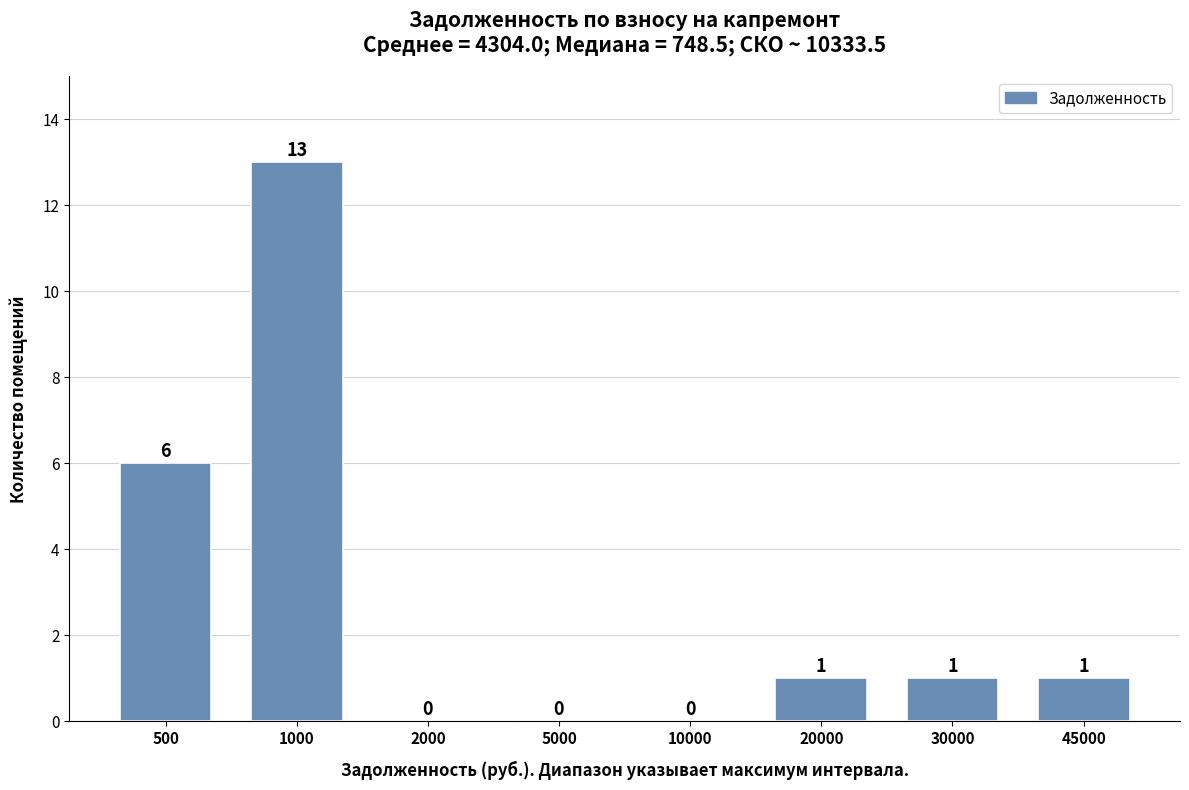

Reading right to left, list all the values displayed in this chart.

45000=1	30000=1	20000=1	10000=0	5000=0	2000=0	1000=13	500=6